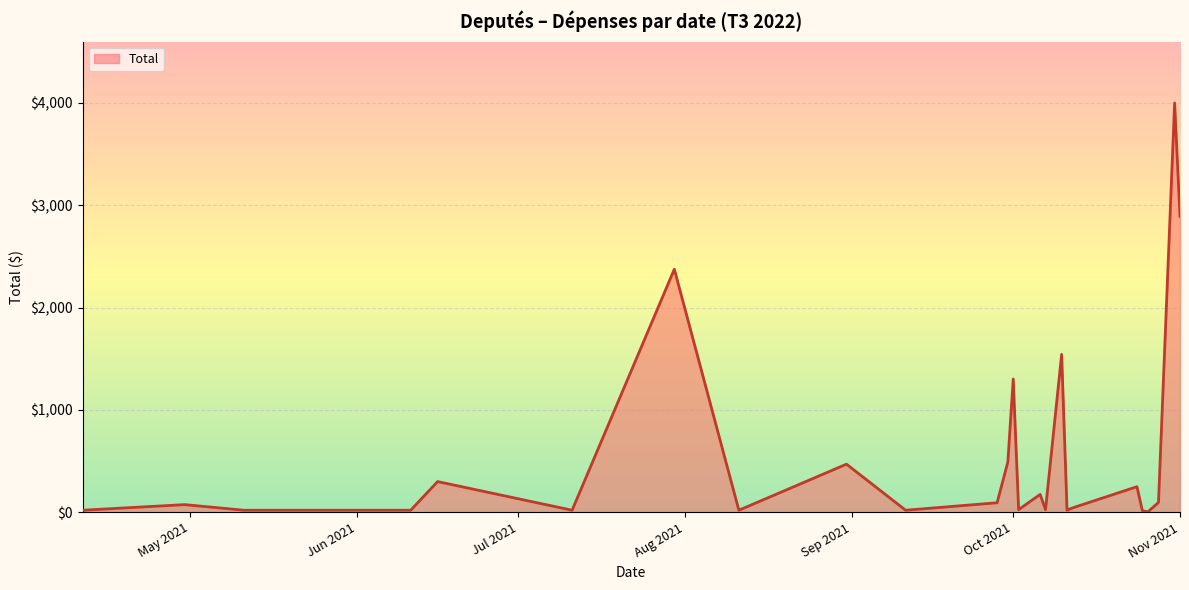

What is the difference between the maximum and minimum values?

3996.8